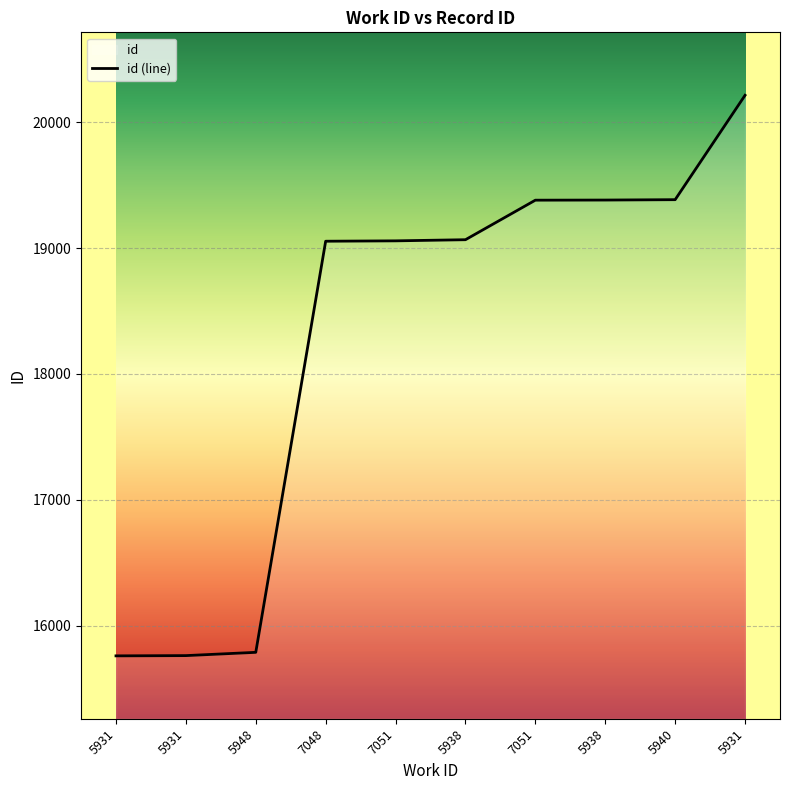

Reading left to right, transcribe all the data shown in this chart.

15761	15763	15789	19054	19057	19066	19380	19381	19384	20213